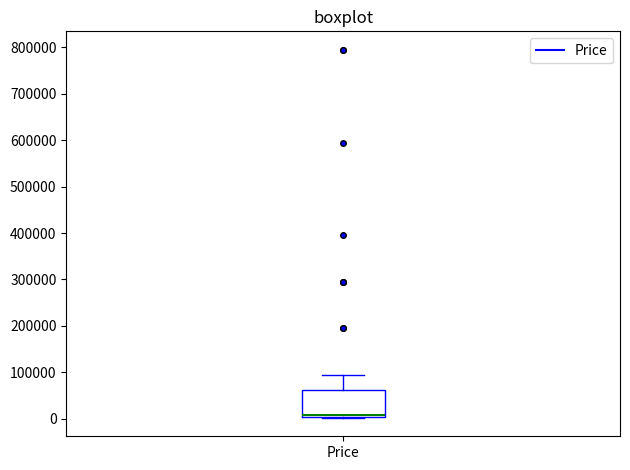

Read this box plot against the y-axis: the position of the median line, the range covered by the box, and the ends of both whiskers. The values are not printed on the chart, so give them approximately, as read against the axis.

median 10000, box 0 to 60000, whiskers 0 to 90000